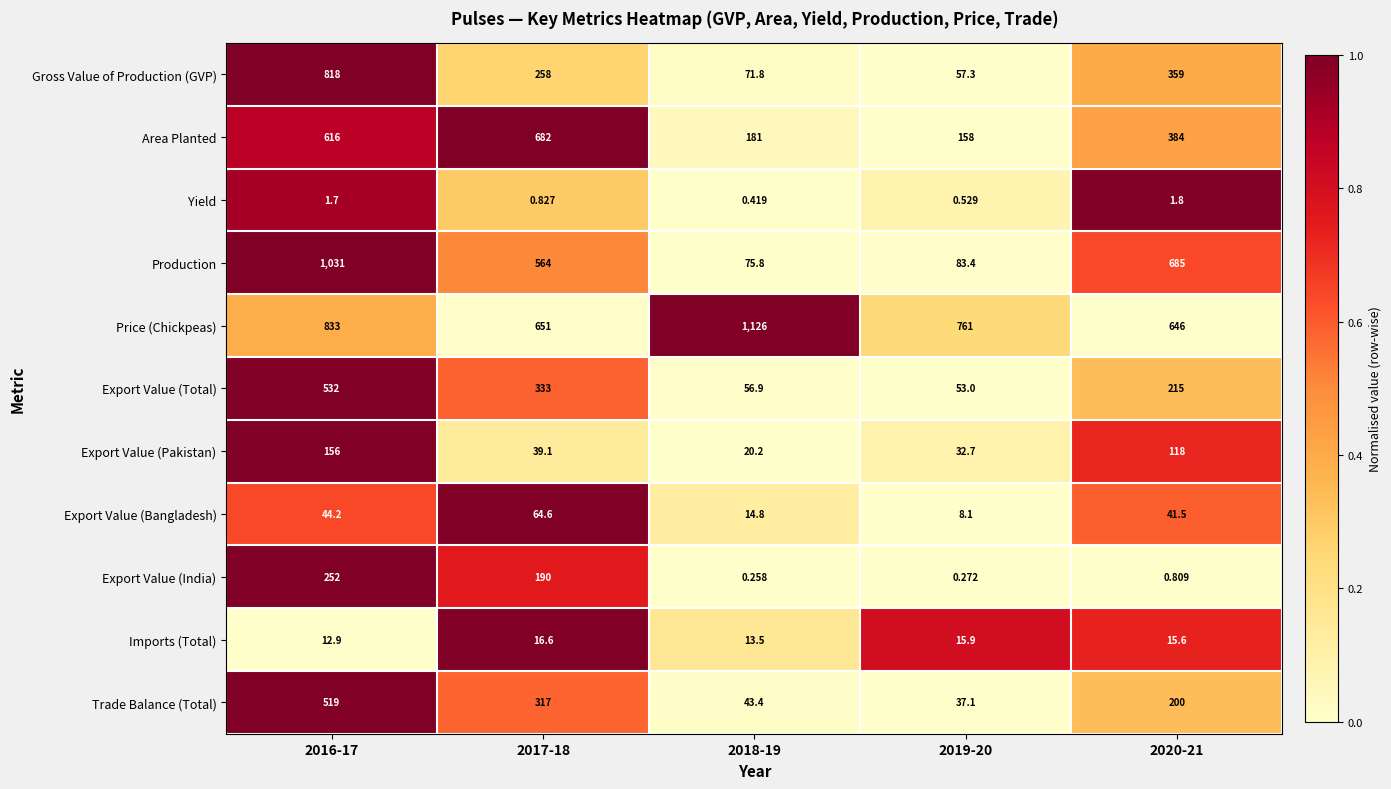

Which series has the largest total across all categories?

Price (Chickpeas)